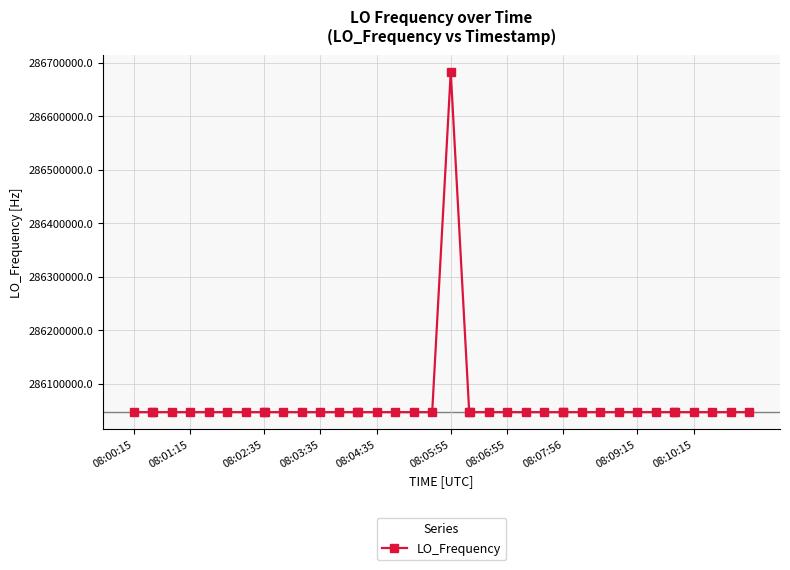

What is the value of the 40th point from the left?

286047001.2